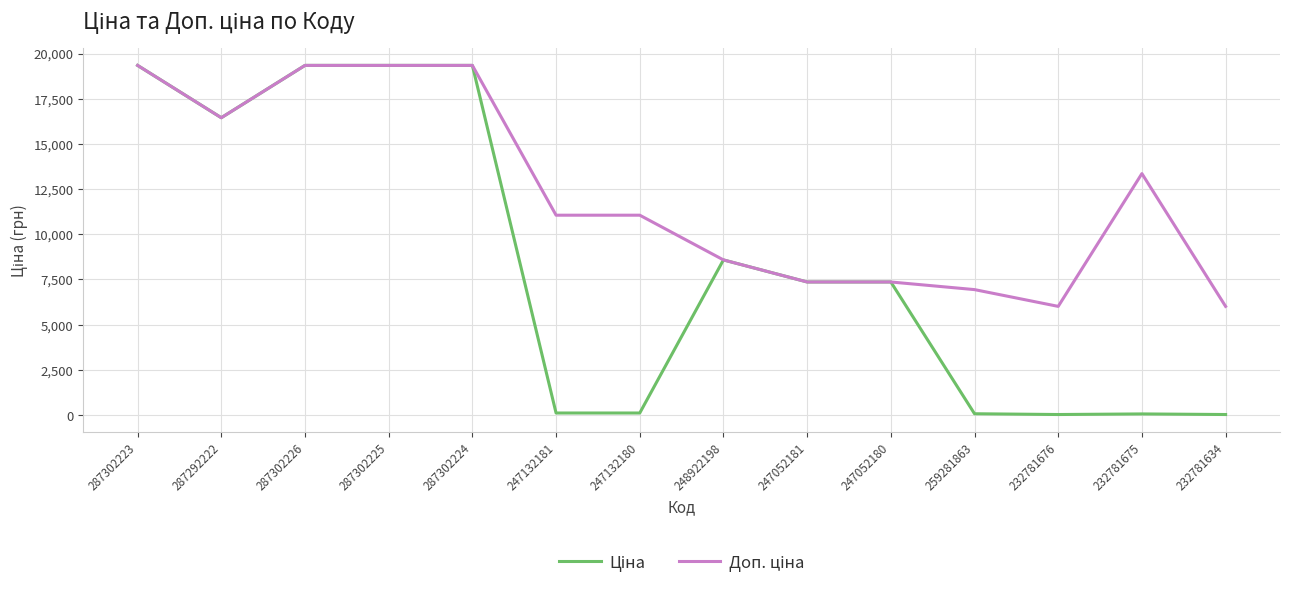

What is the total value across all series at 287302225?

38686.1